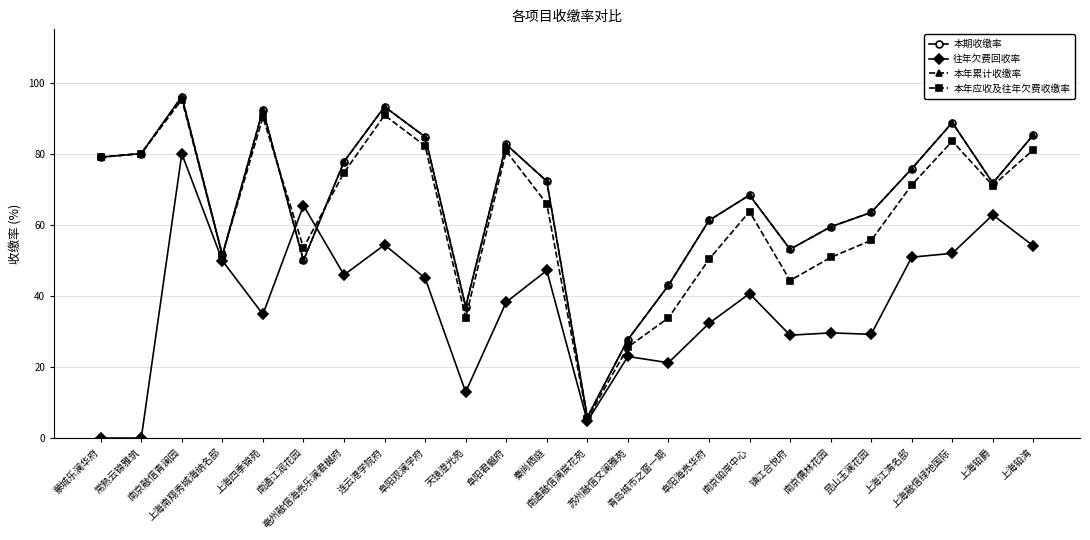

Rank the series by their maximum value, from lowest to highest.

往年欠费回收率, 本年应收及往年欠费收缴率, 本期收缴率, 本年累计收缴率